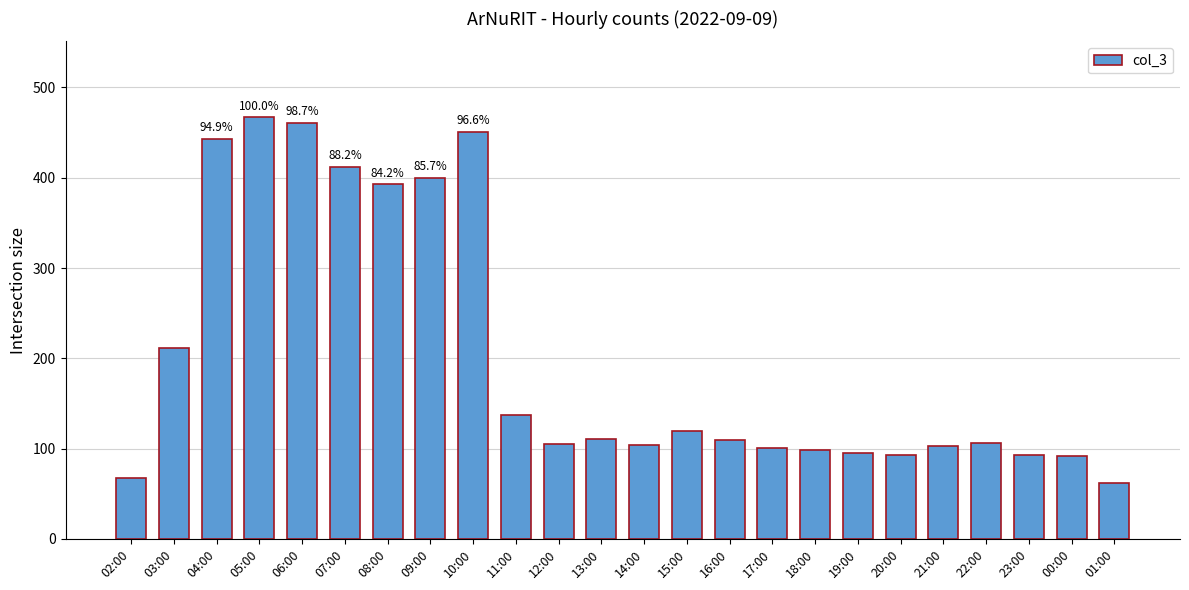

What is the label of the 2nd bar from the left?

03:00